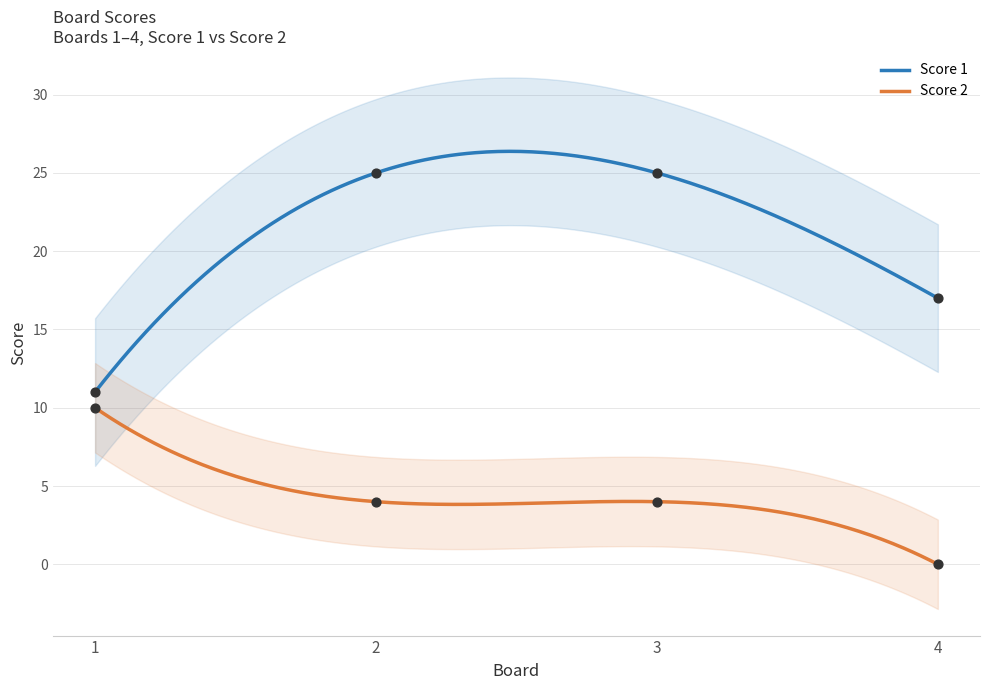

Which series has the largest Y range (max minus min)?

Score 1